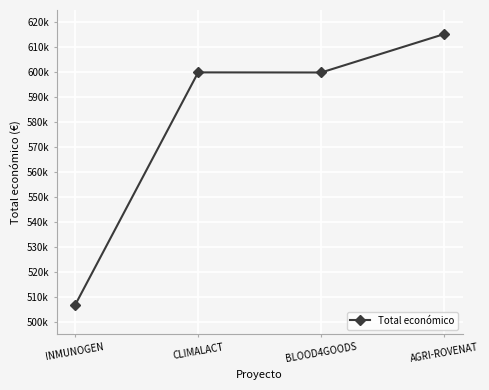

Is it true that the value at BLOOD4GOODS is 837563?

False